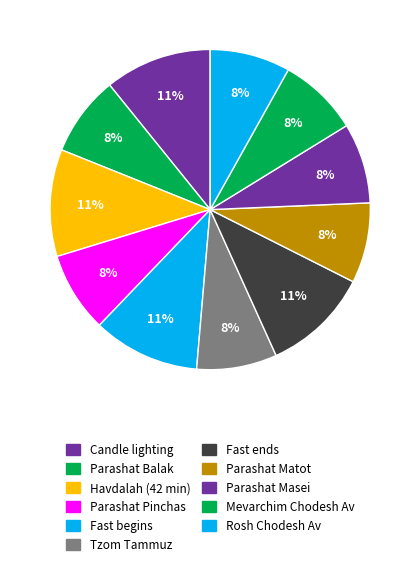

What is the total percentage of Fast ends and Fast begins?

21.6%